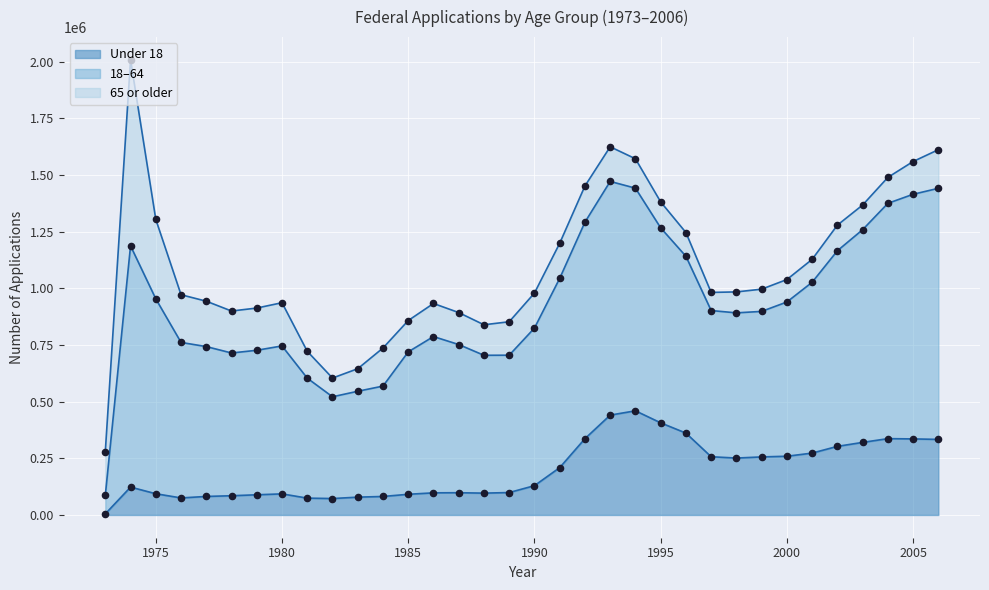

At which category is the sum across all series the highest?

1974